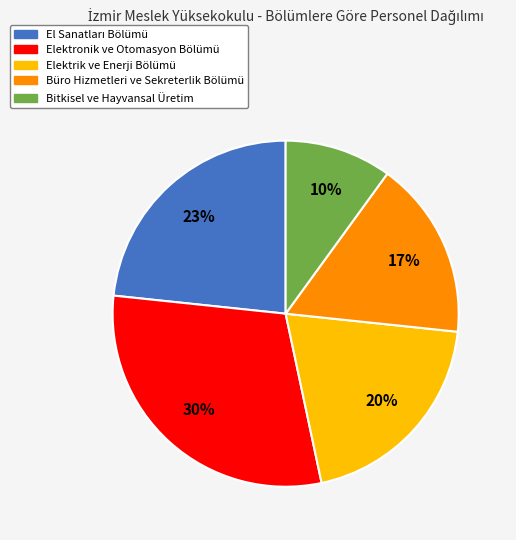

How many segments does this pie chart have?

5